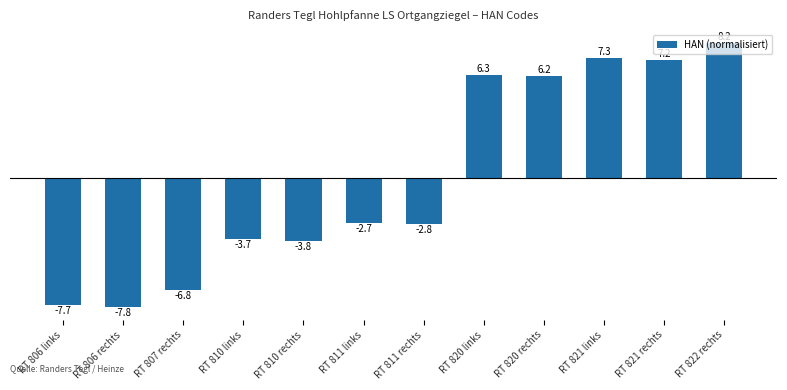

Are the bars horizontal?

No